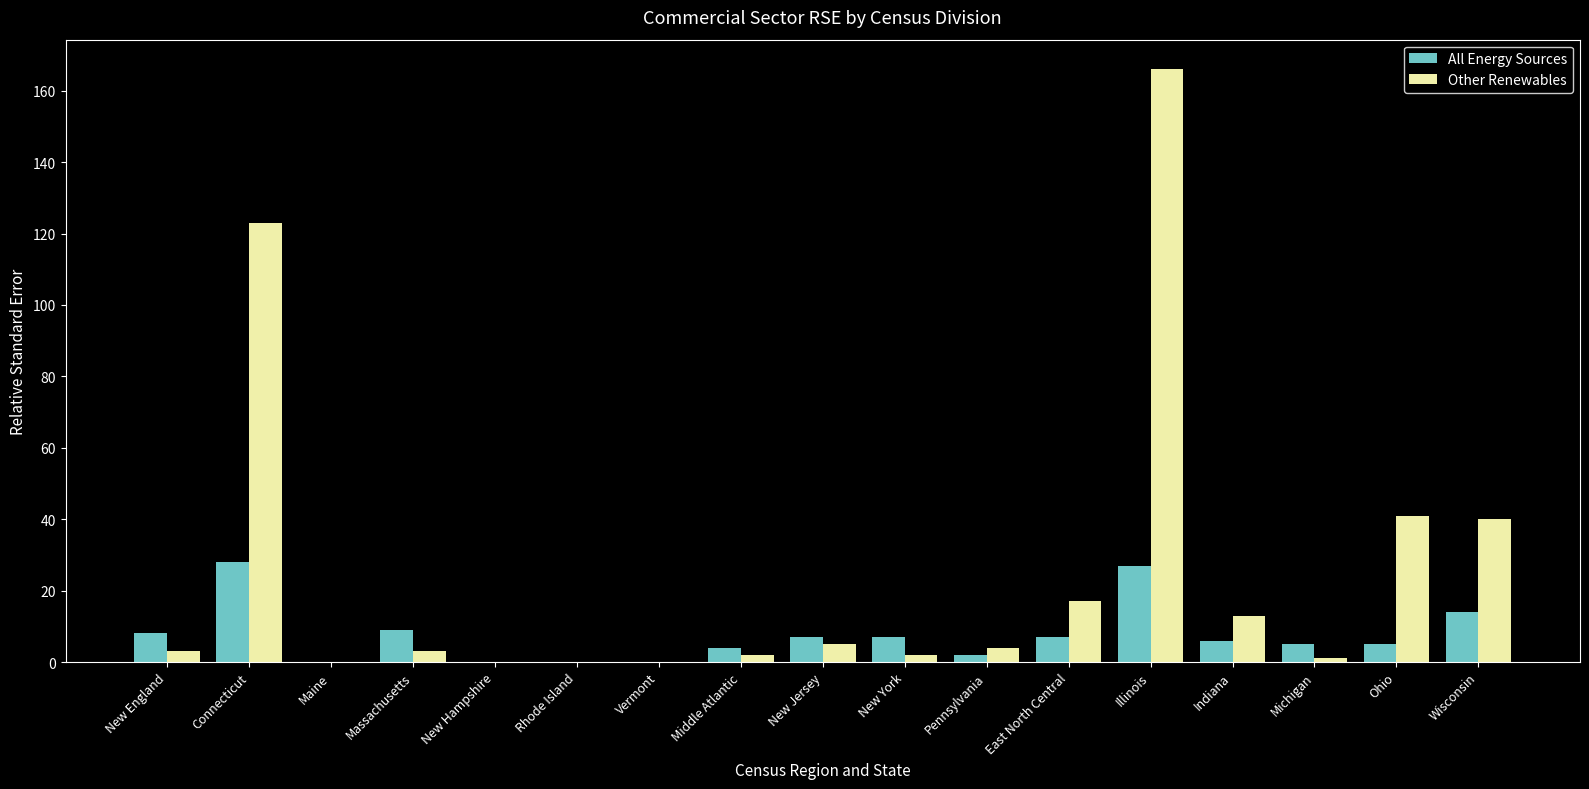

Which category has the highest value across all series?

Illinois